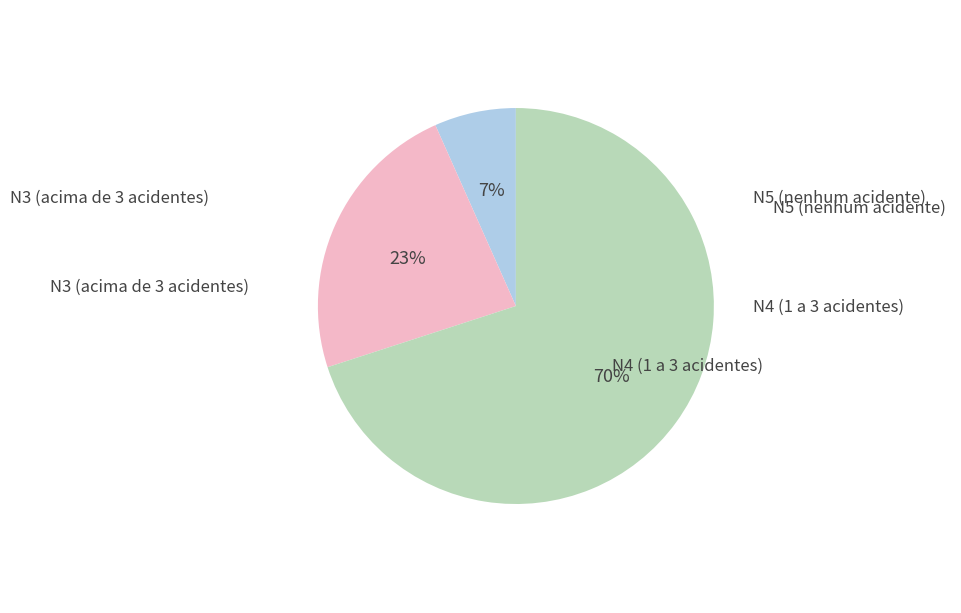

Does any single category account for the majority?

Yes